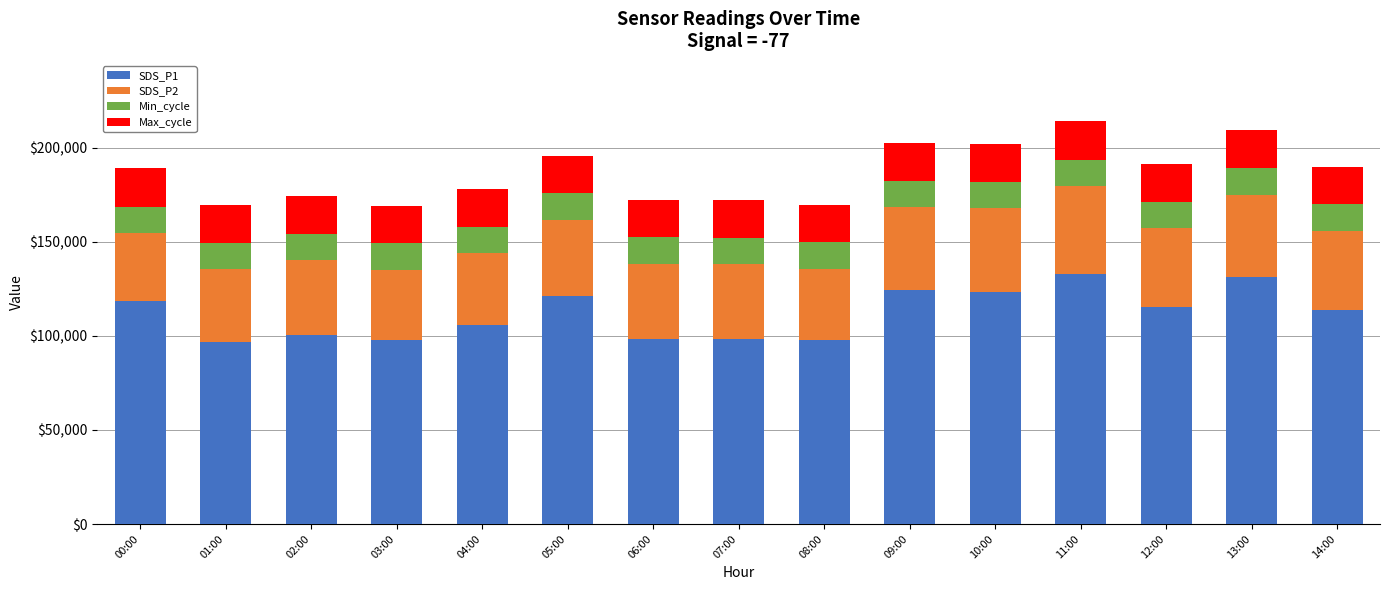

How many categories are shown in the chart?

15